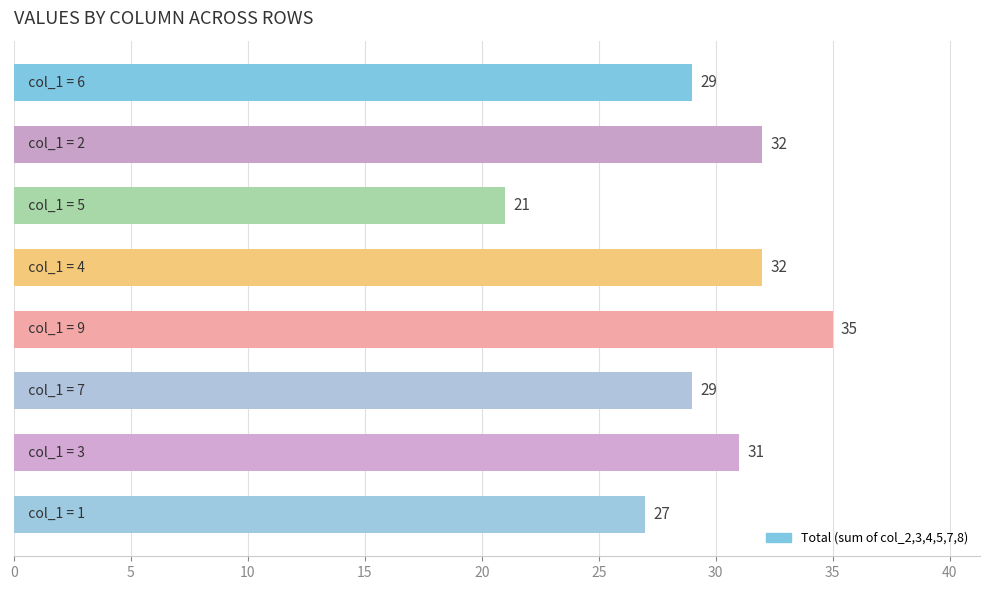

What is the value of the 5th bar from the top?

35